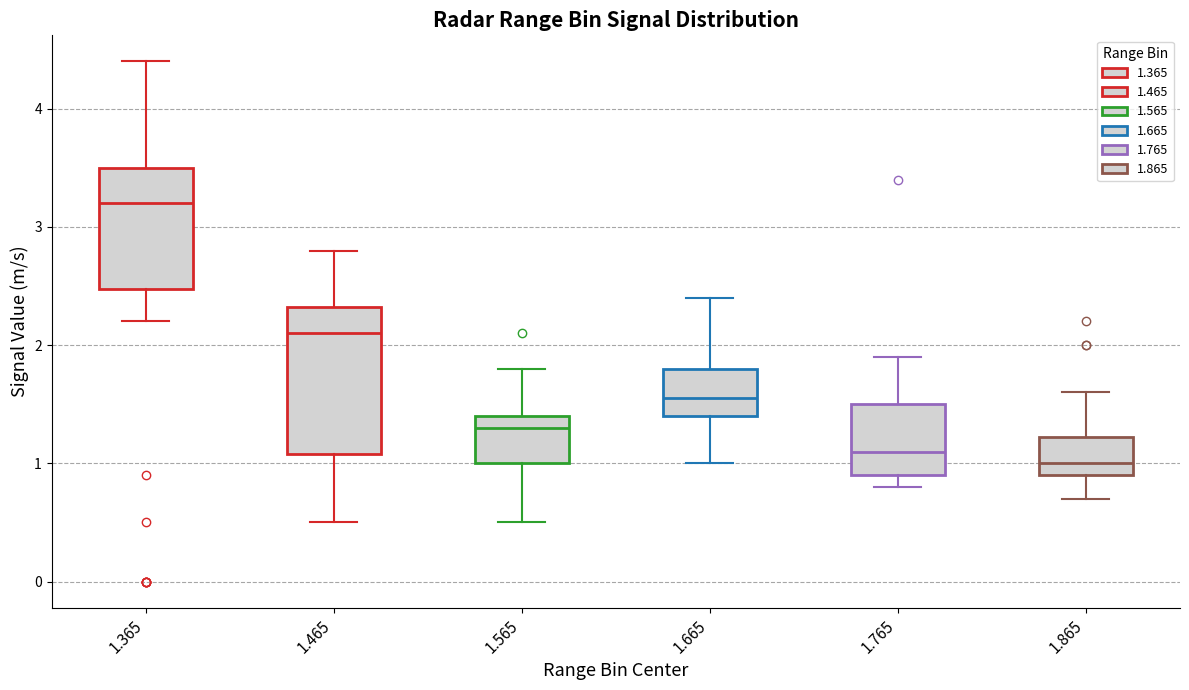

Reading left to right, read every box against the y-axis: the position of its median line, the range the box covers, and the ends of its whiskers. The values are not printed on the chart, so give them approximately, as read against the axis.

1.365: median 3.2, box 2.5 to 3.5, whiskers 2.2 to 4.4
1.465: median 2.1, box 1.1 to 2.3, whiskers 0.5 to 2.8
1.565: median 1.3, box 1.0 to 1.4, whiskers 0.5 to 1.8
1.665: median 1.6, box 1.4 to 1.8, whiskers 1.0 to 2.4
1.765: median 1.1, box 0.9 to 1.5, whiskers 0.8 to 1.9
1.865: median 1.0, box 0.9 to 1.2, whiskers 0.7 to 1.6